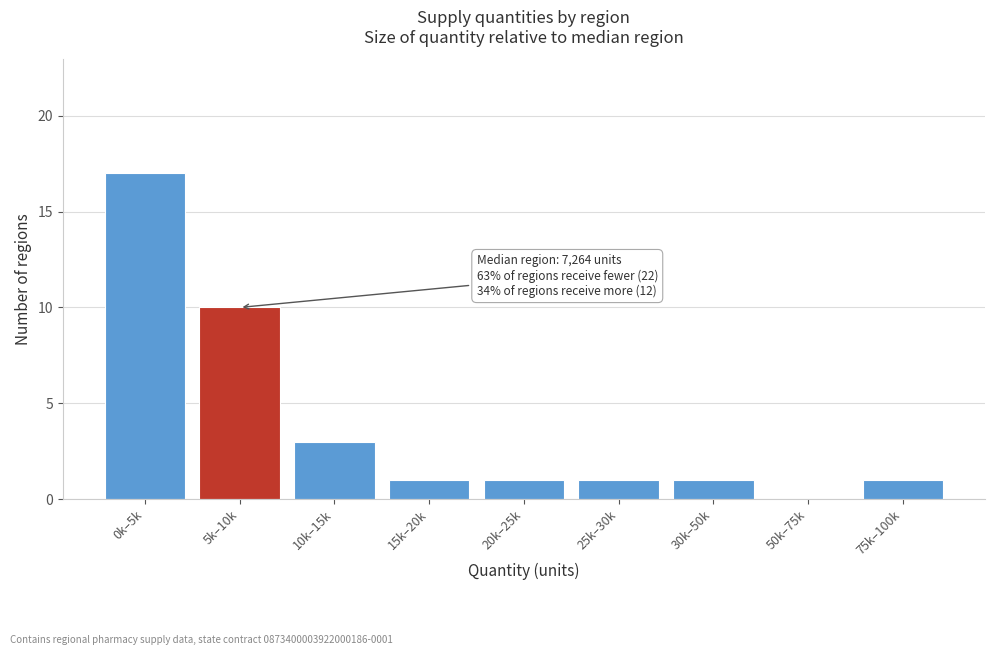

Reading right to left, extract all data points from this chart.

75k–100k=1	50k–75k=0	30k–50k=1	25k–30k=1	20k–25k=1	15k–20k=1	10k–15k=3	5k–10k=10	0k–5k=17